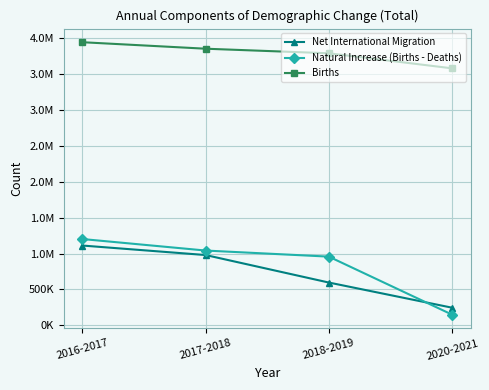

What are all the series names shown in the legend?

Net International Migration, Natural Increase (Births - Deaths), Births